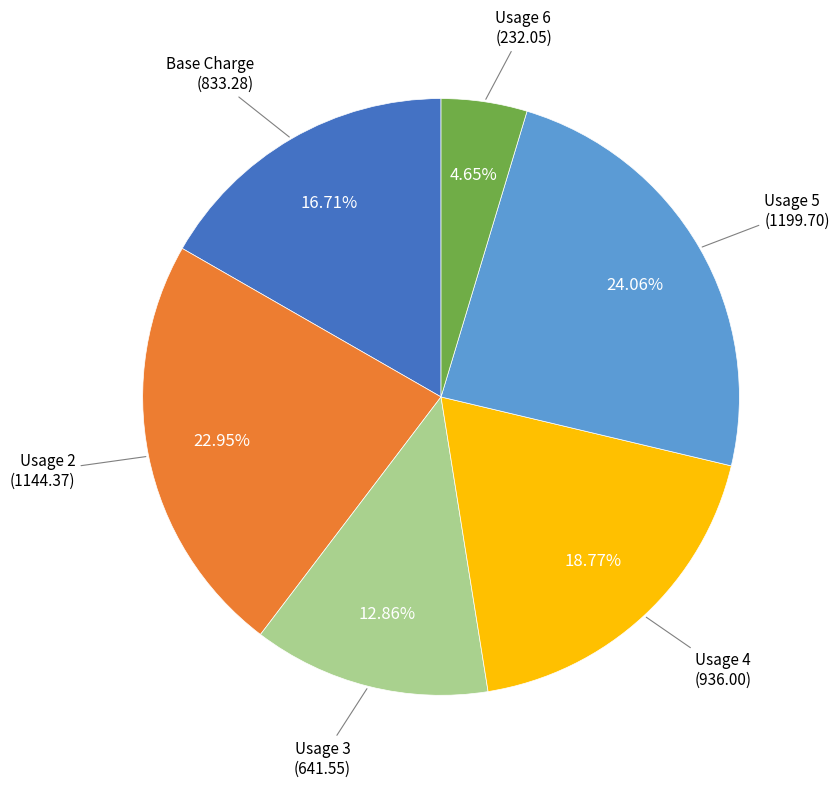

Does any single category account for the majority?

No